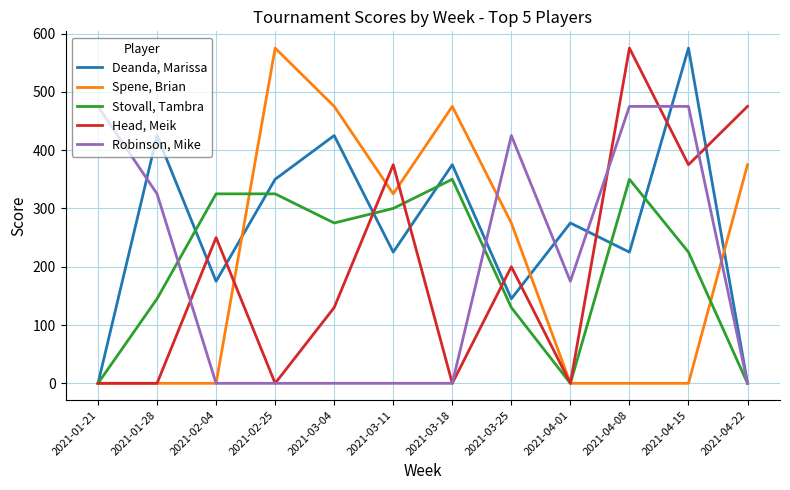

Between 2021-03-04 and 2021-03-25, which series saw the biggest shift?

Robinson, Mike